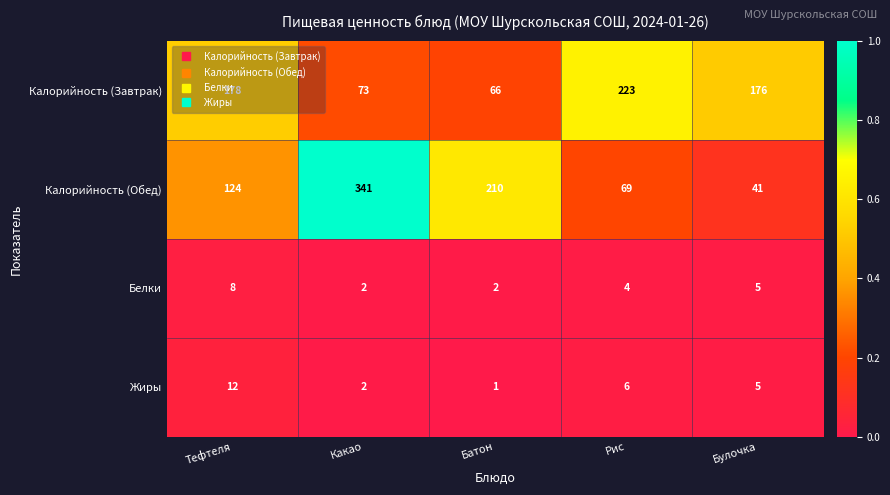

The Калорийность (Обед) series shows 110 at Рис. True or false?

False